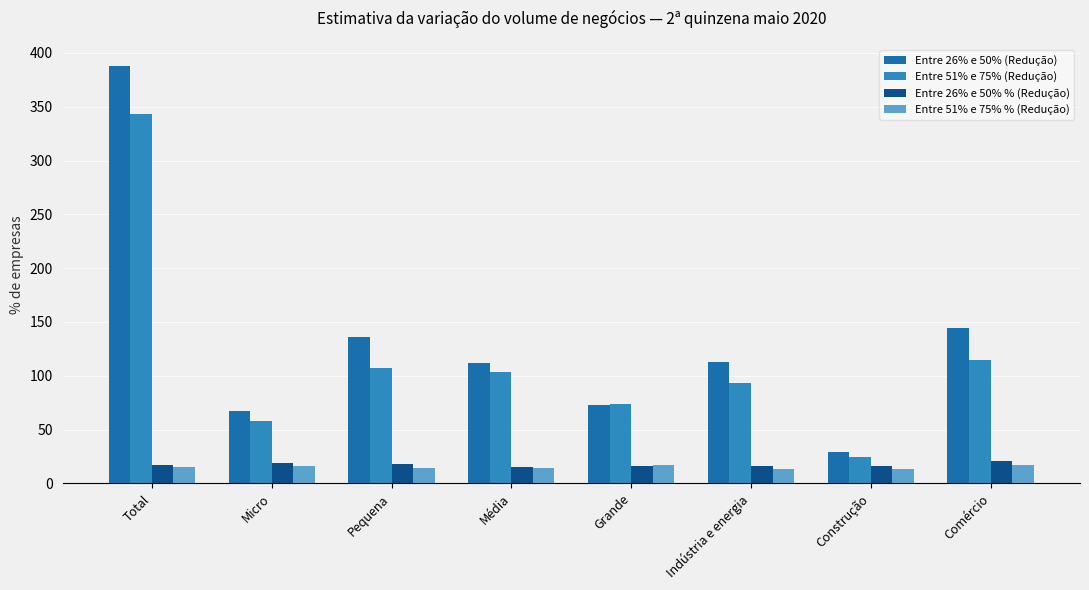

Are the bars grouped side by side (vs. stacked)?

Yes